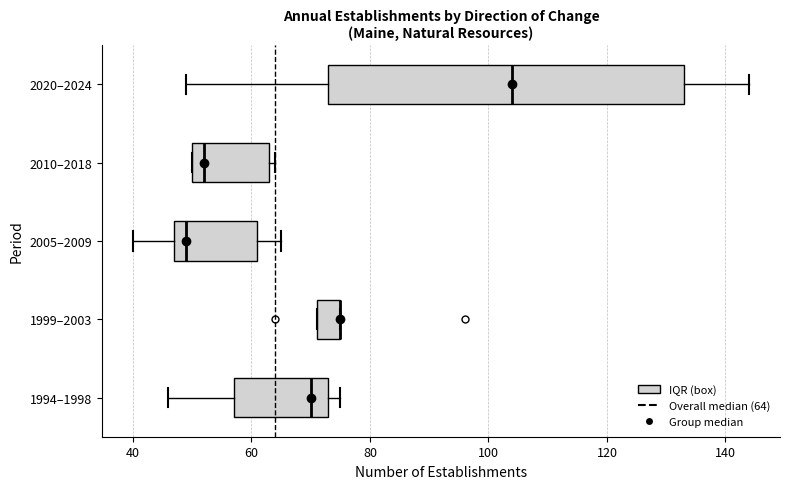

Where is the left edge of the box for 1999–2003 on the x-axis? The values are not printed on the chart, so give them approximately, as read against the axis.

72